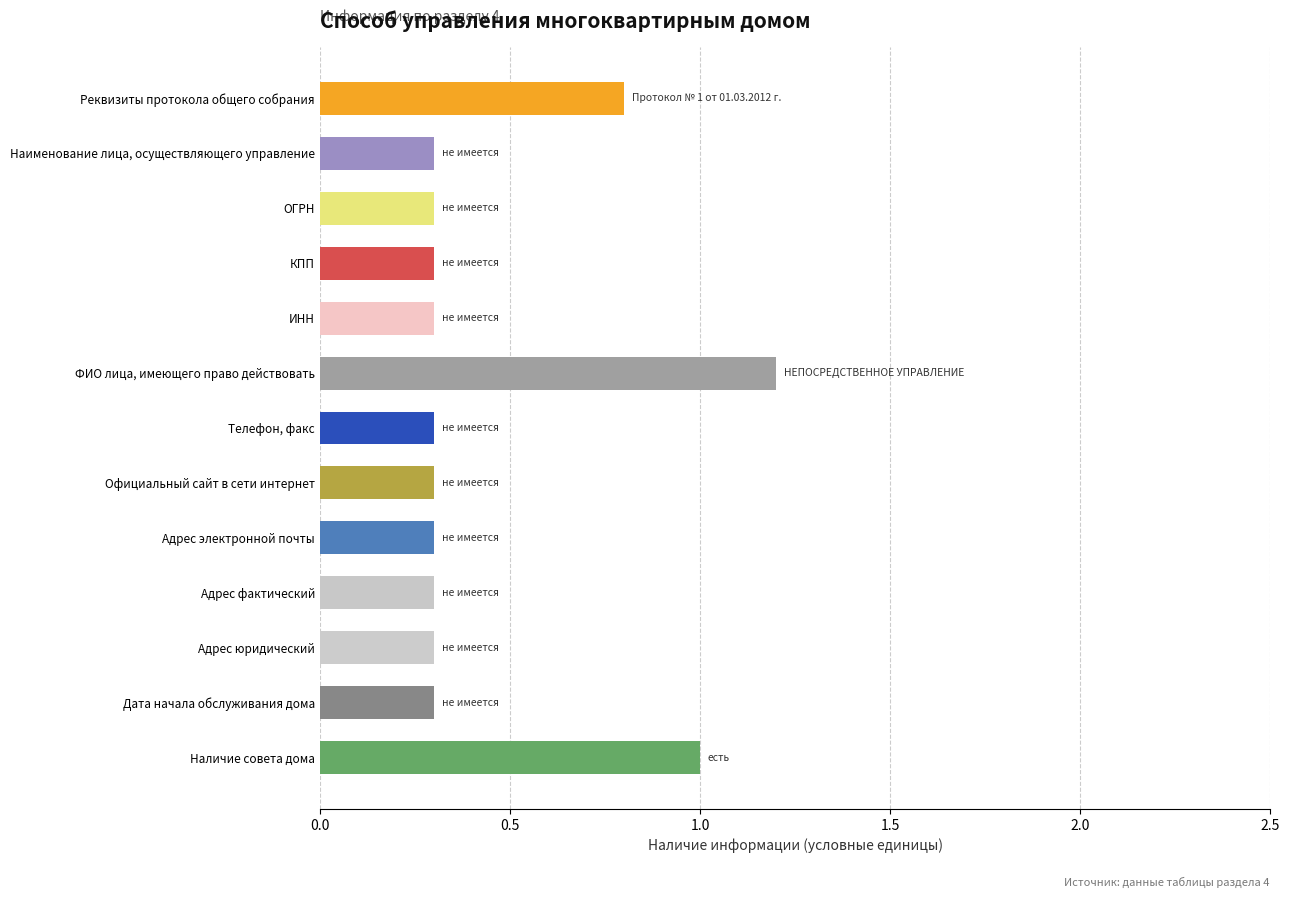

What is the greatest value displayed?

1.2